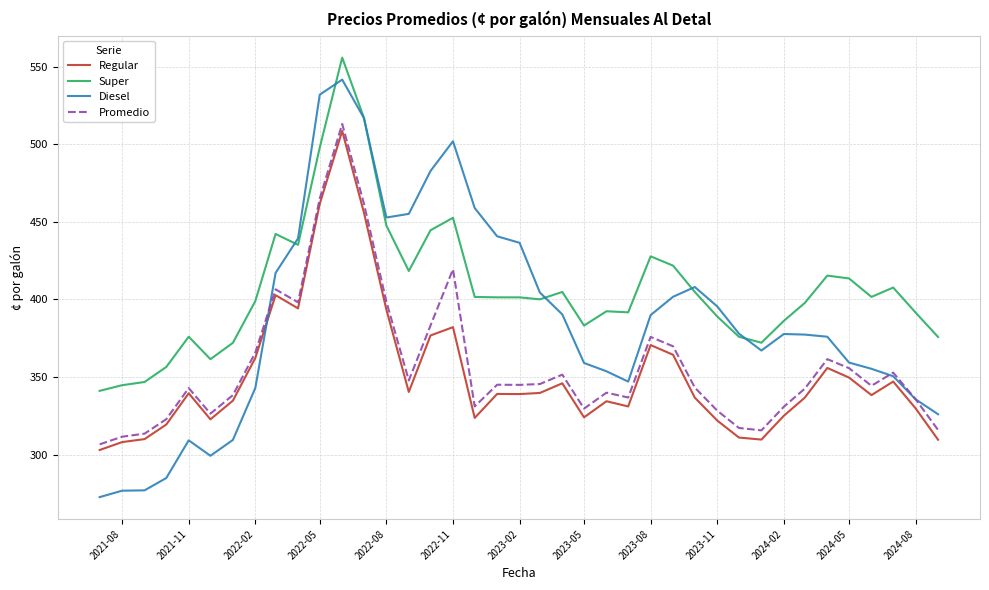

Which series has the largest total across all categories?

Super